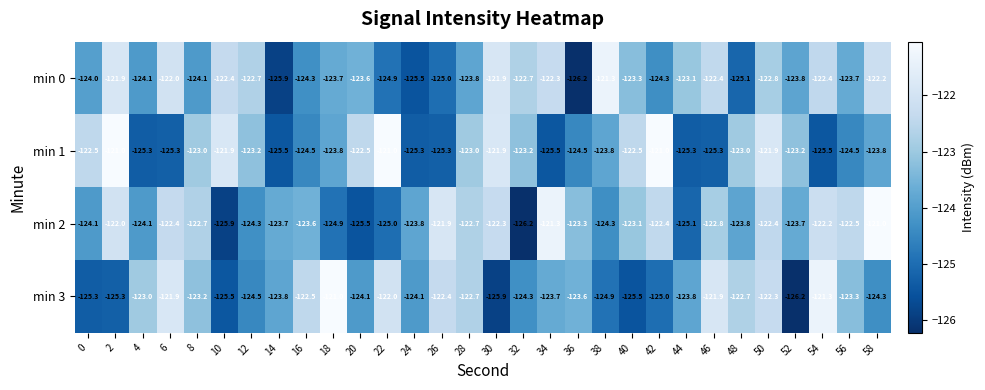

What is the sum of all min 1 values?

-3708.0